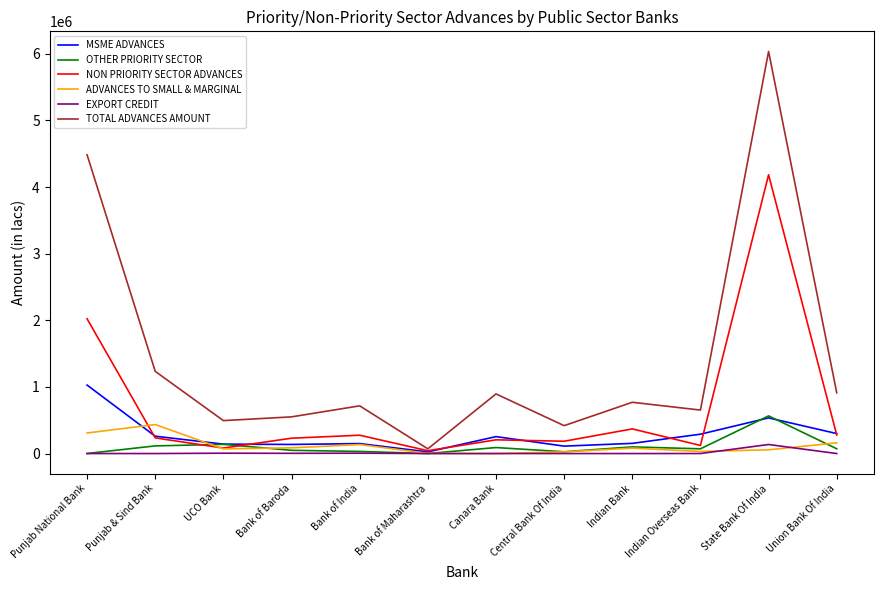

What are all the series names shown in the legend?

MSME ADVANCES, OTHER PRIORITY SECTOR, NON PRIORITY SECTOR ADVANCES, ADVANCES TO SMALL & MARGINAL, EXPORT CREDIT, TOTAL ADVANCES AMOUNT